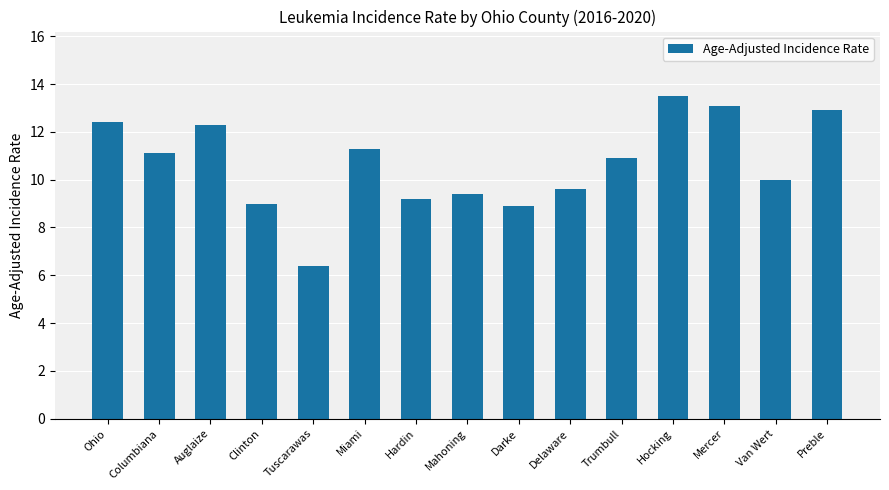

What is the greatest value displayed?

13.5